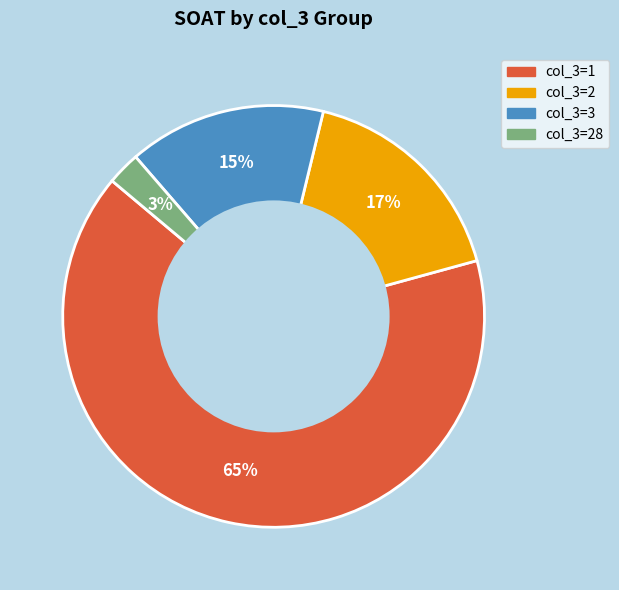

To the nearest percent, what is the average slice percentage?

25%